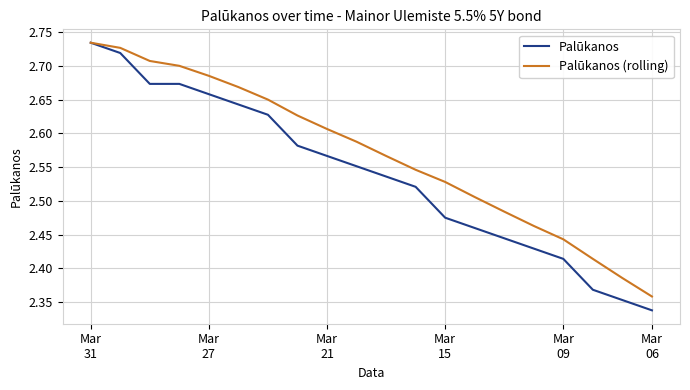

List the series in order of their overall mean, highest first.

Palūkanos (rolling), Palūkanos